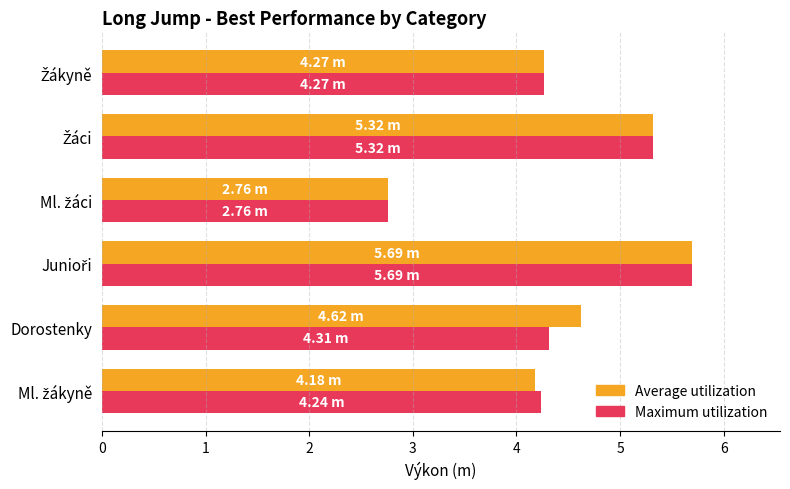

What is the average value of the Maximum utilization series?

4.4